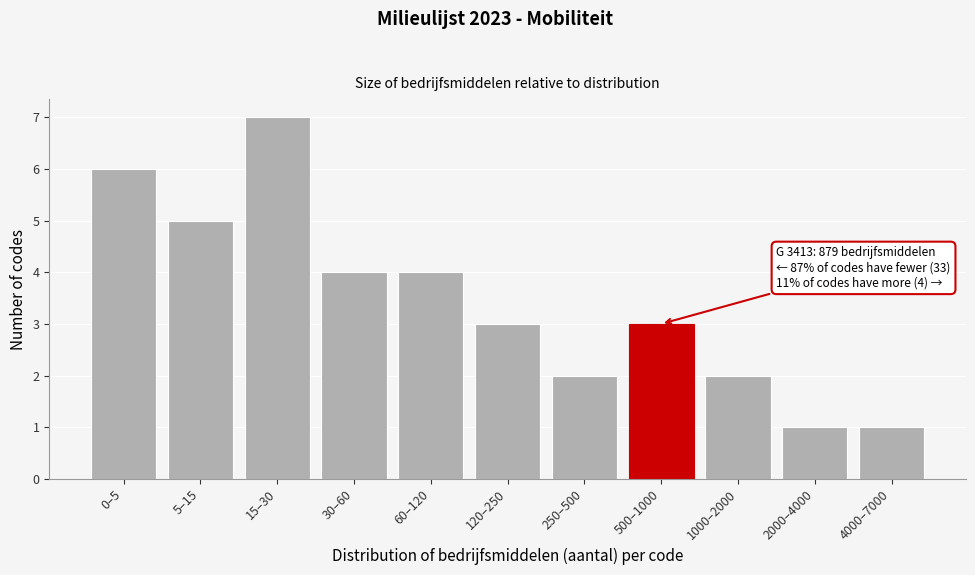

Reading left to right, transcribe all the data shown in this chart.

0–5=6	5–15=5	15–30=7	30–60=4	60–120=4	120–250=3	250–500=2	500–1000=3	1000–2000=2	2000–4000=1	4000–7000=1